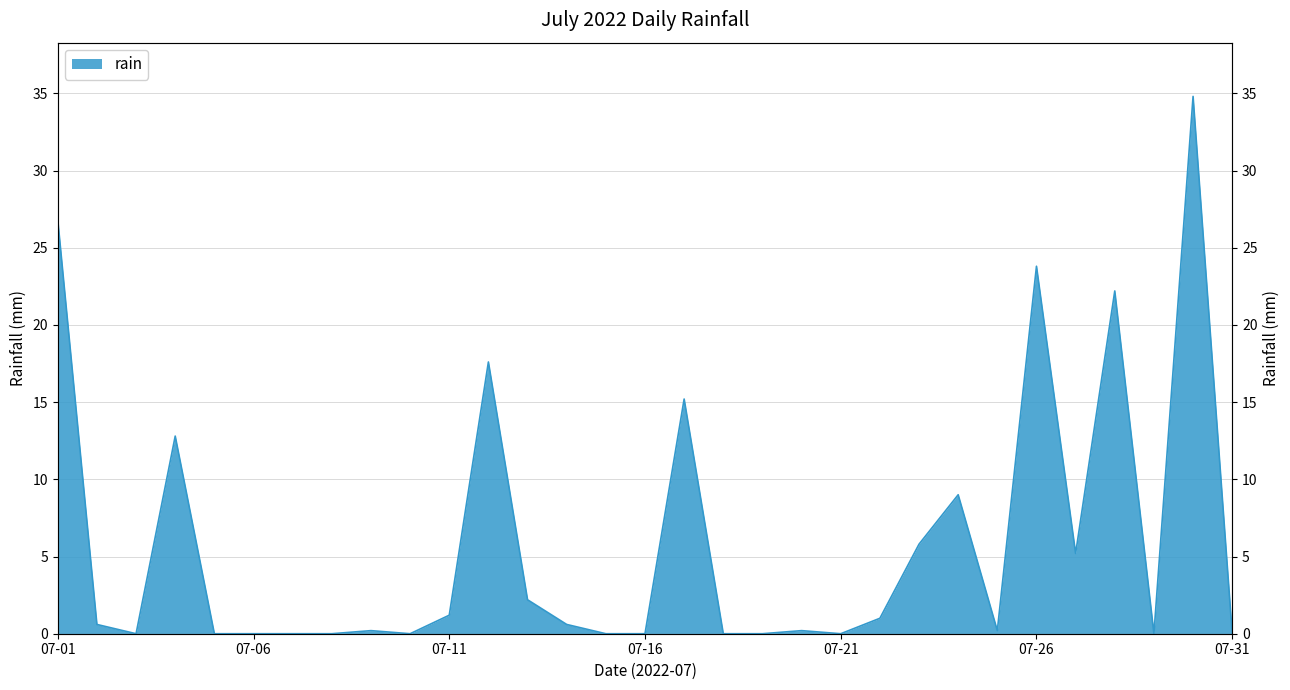

Rank the categories by value from lowest to highest.

2022-07-03, 2022-07-05, 2022-07-06, 2022-07-07, 2022-07-08, 2022-07-10, 2022-07-15, 2022-07-16, 2022-07-18, 2022-07-19, 2022-07-21, 2022-07-29, 2022-07-31, 2022-07-09, 2022-07-20, 2022-07-25, 2022-07-02, 2022-07-14, 2022-07-22, 2022-07-11, 2022-07-13, 2022-07-27, 2022-07-23, 2022-07-24, 2022-07-04, 2022-07-17, 2022-07-12, 2022-07-28, 2022-07-26, 2022-07-01, 2022-07-30